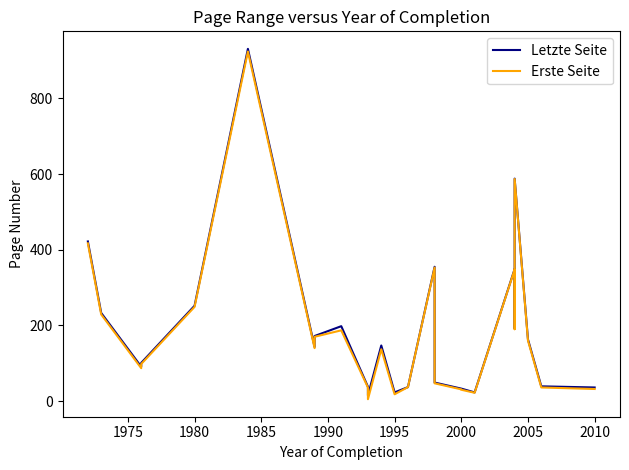

Is the value of Erste Seite at 1980 greater than the value of Letzte Seite at 1980?

No